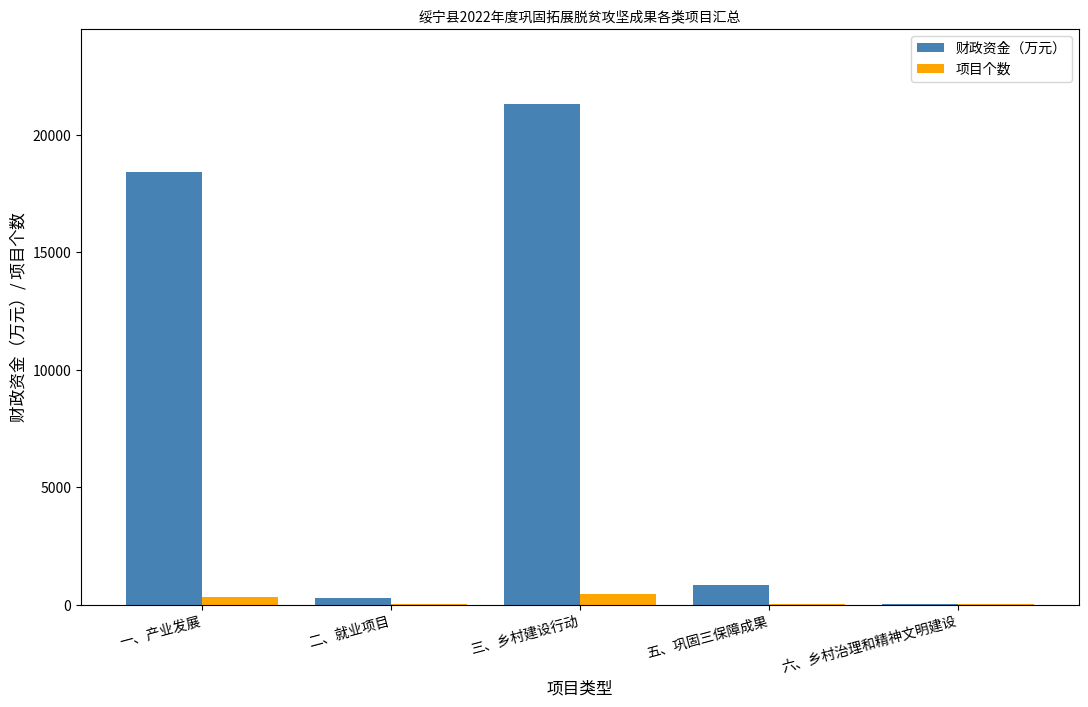

Are the bars grouped side by side (vs. stacked)?

Yes